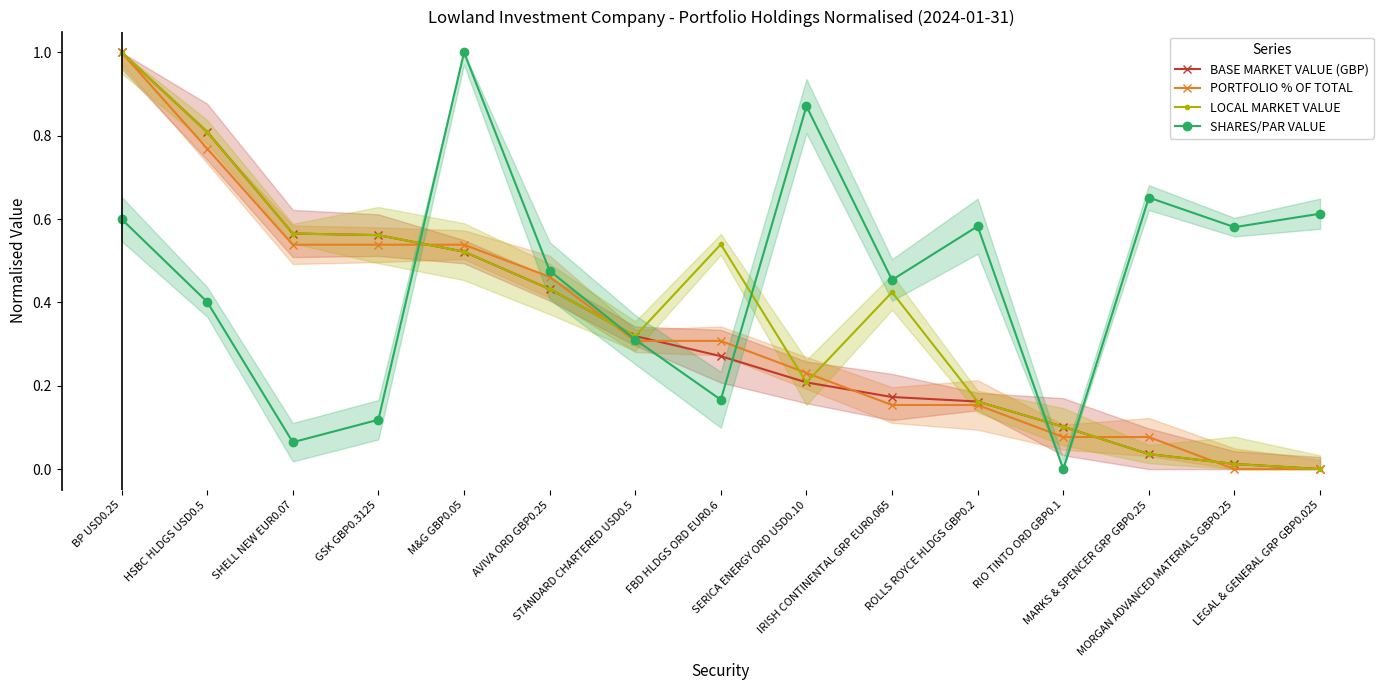

Reading right to left, transcribe all the data shown in this chart.

BASE MARKET VALUE (GBP): 0.0	0.0	0.0	0.1	0.2	0.2	0.2	0.3	0.3	0.4	0.5	0.6	0.6	0.8	1.0
PORTFOLIO % OF TOTAL: 0.0	0.0	0.1	0.1	0.2	0.2	0.2	0.3	0.3	0.5	0.5	0.5	0.5	0.8	1.0
LOCAL MARKET VALUE: 0.0	0.0	0.0	0.1	0.2	0.4	0.2	0.5	0.3	0.4	0.5	0.6	0.6	0.8	1.0
SHARES/PAR VALUE: 0.6	0.6	0.7	0.0	0.6	0.5	0.9	0.2	0.3	0.5	1.0	0.1	0.1	0.4	0.6